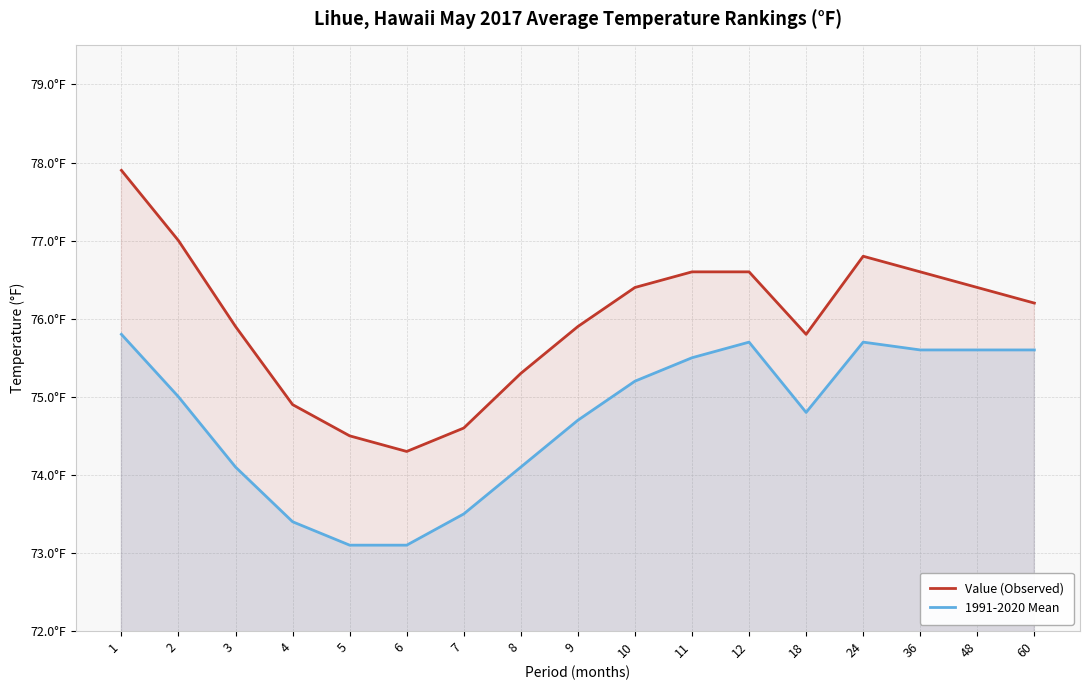

At how many categories does at least one series exceed 74?

17